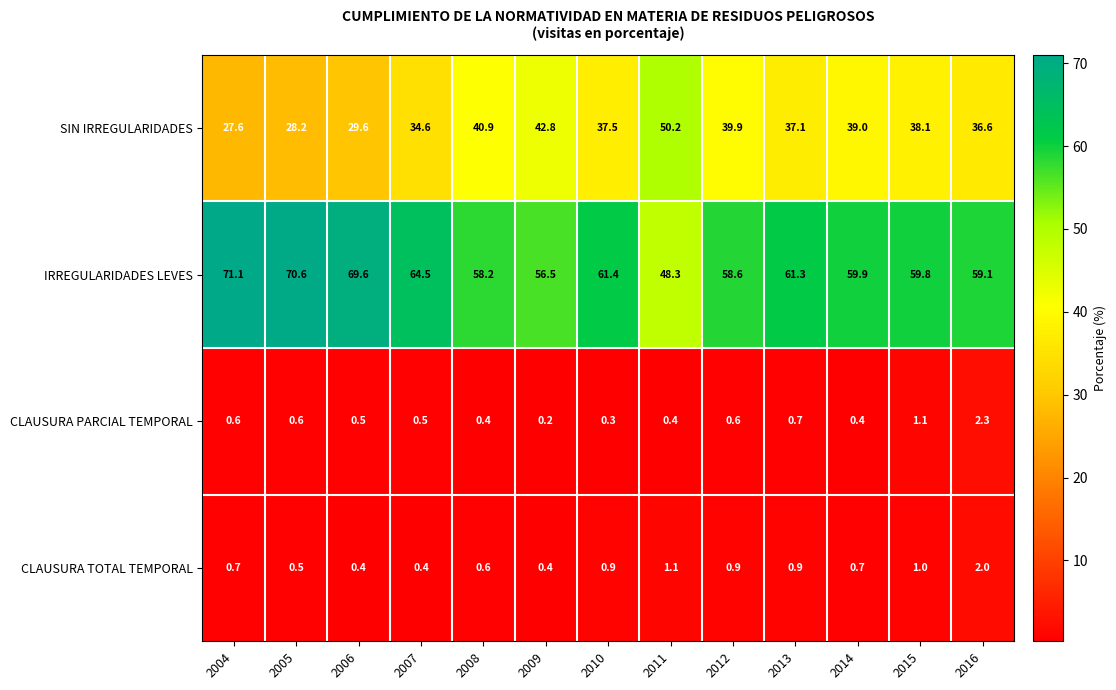

Count the number of categories in the chart.

13